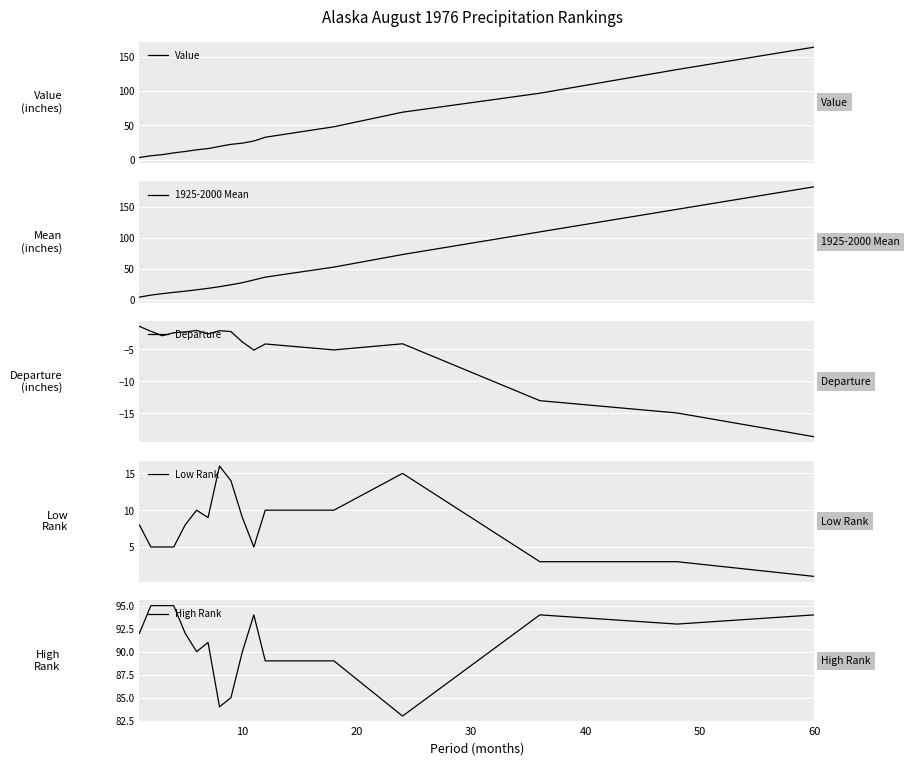

What are all the series names shown in the legend?

Value, 1925-2000 Mean, Departure, Low Rank, High Rank